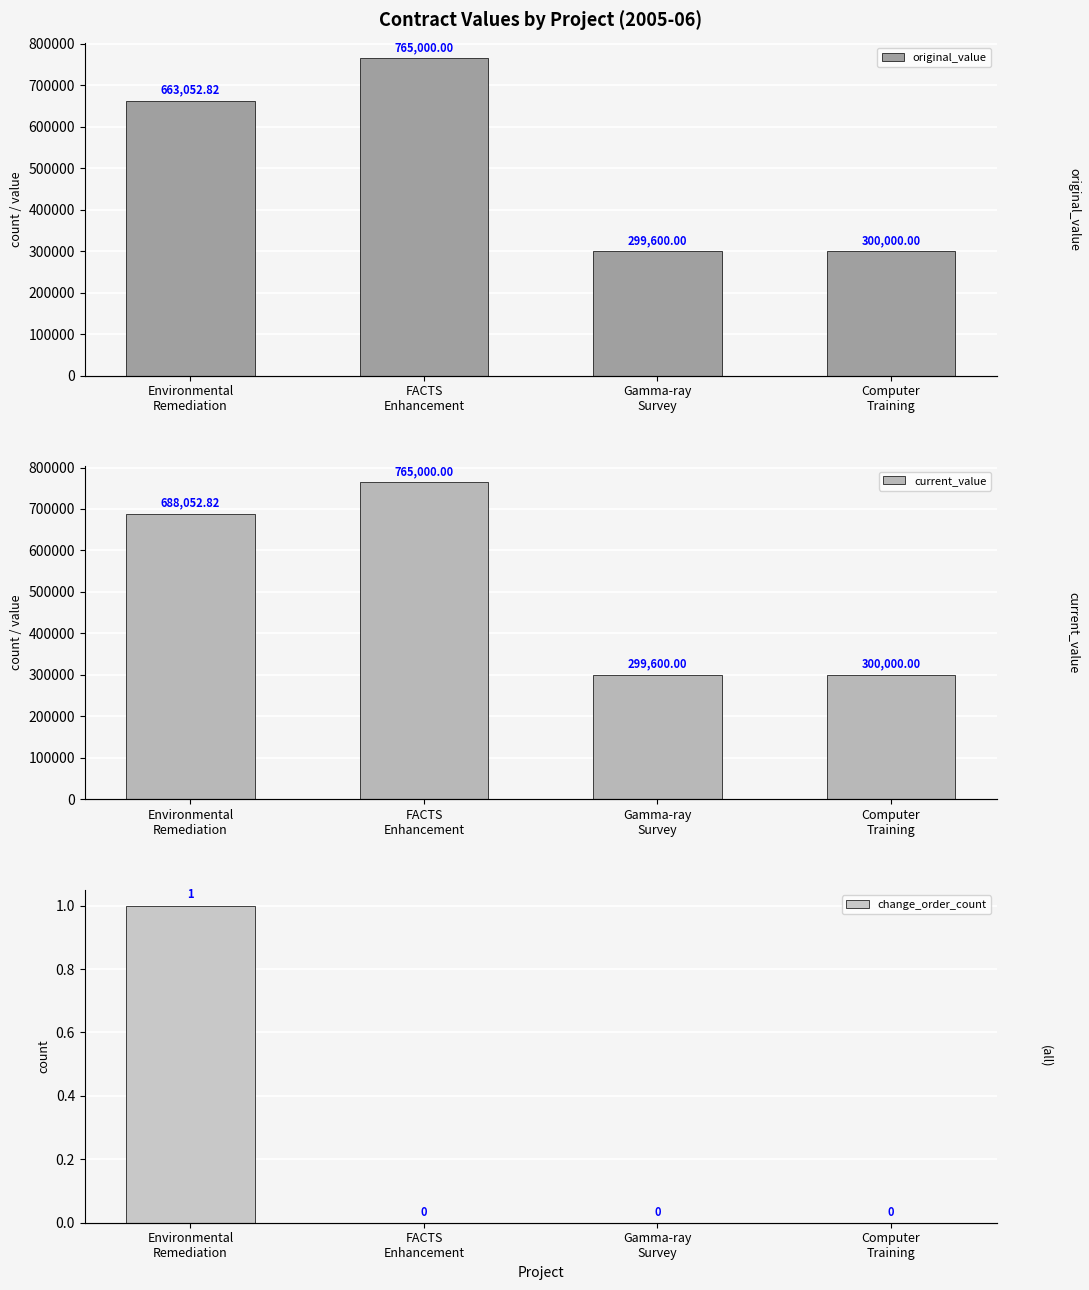

Which series changed the most between Environmental
Remediation and FACTS
Enhancement?

original_value